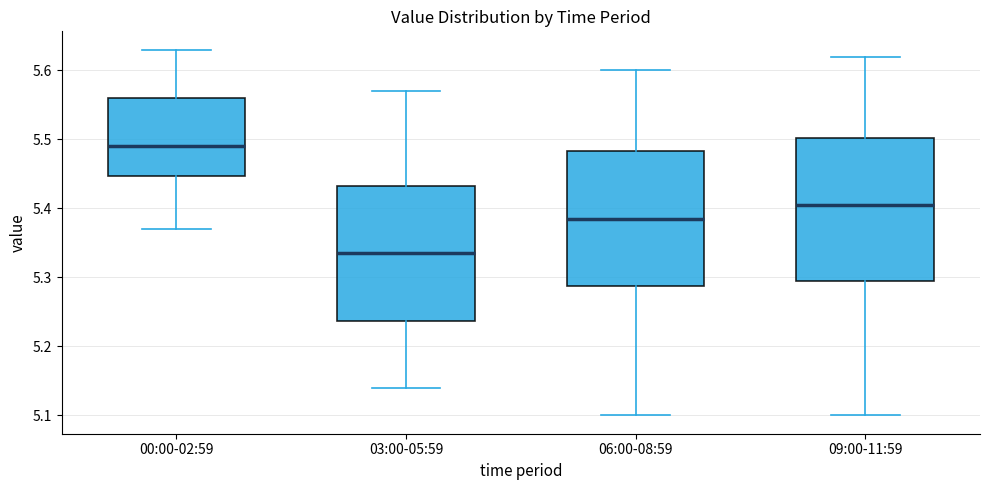

Reading left to right, transcribe this box plot: for each box, give where its median line is, the range the box spans, and where its two whiskers end, as read against the y-axis. The values are not printed on the chart, so give them approximately, as read against the axis.

00:00-02:59: median 5.49, box 5.45 to 5.56, whiskers 5.37 to 5.63
03:00-05:59: median 5.34, box 5.24 to 5.43, whiskers 5.14 to 5.57
06:00-08:59: median 5.39, box 5.29 to 5.48, whiskers 5.10 to 5.60
09:00-11:59: median 5.41, box 5.30 to 5.50, whiskers 5.10 to 5.62